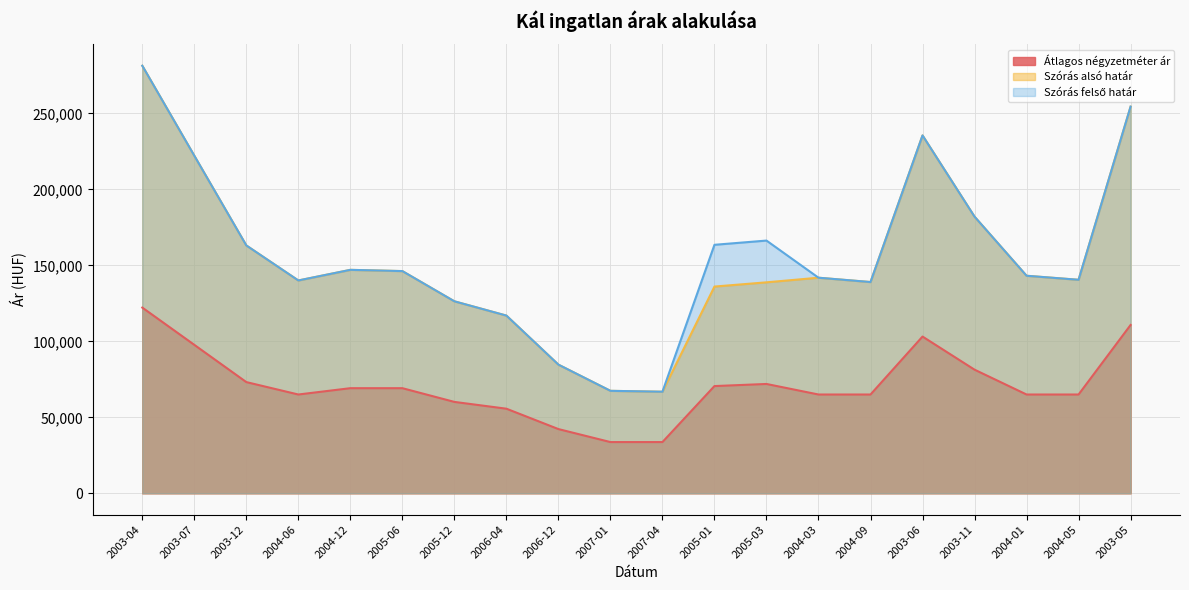

Is the value of Átlagos négyzetméter ár at 2004-01 greater than the value of Szórás felső határ at 2003-12?

No